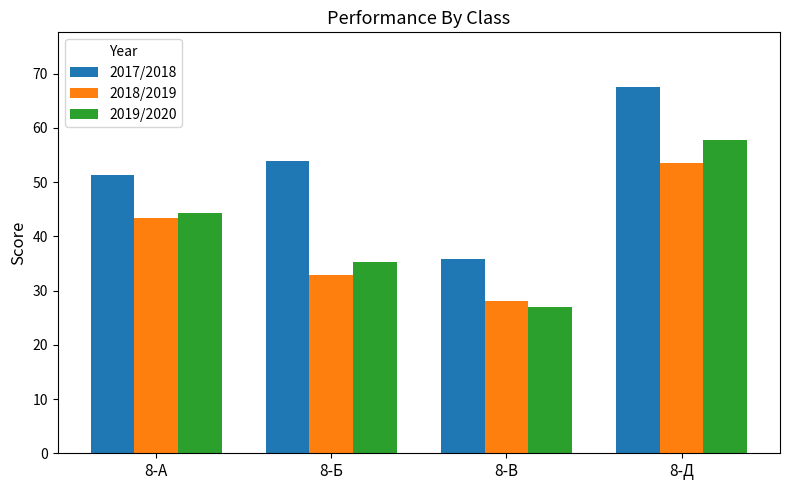

How many bars are there in each group?

3